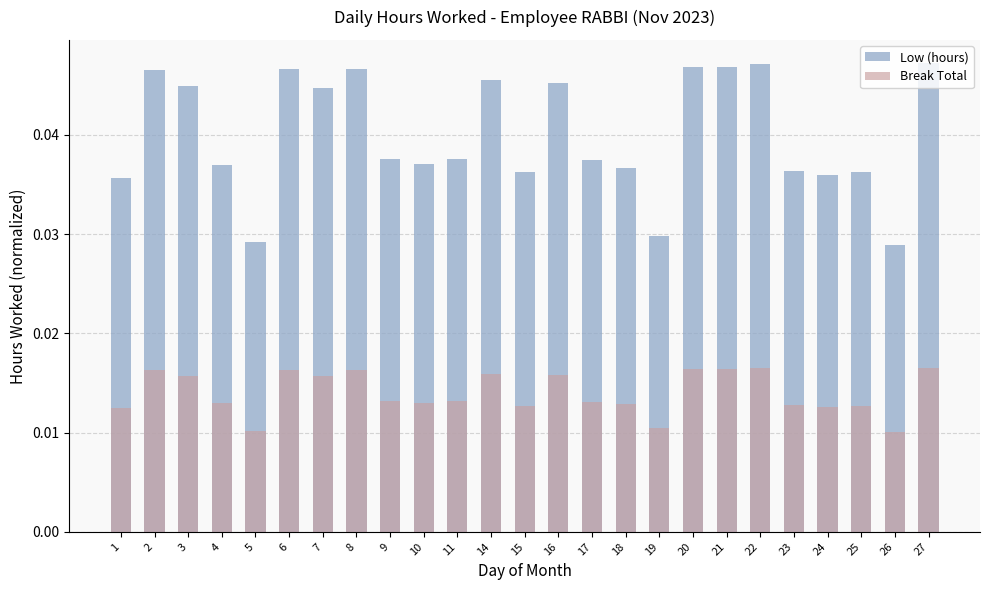

Rank the series by their average value, from lowest to highest.

Break Total, Low (hours)